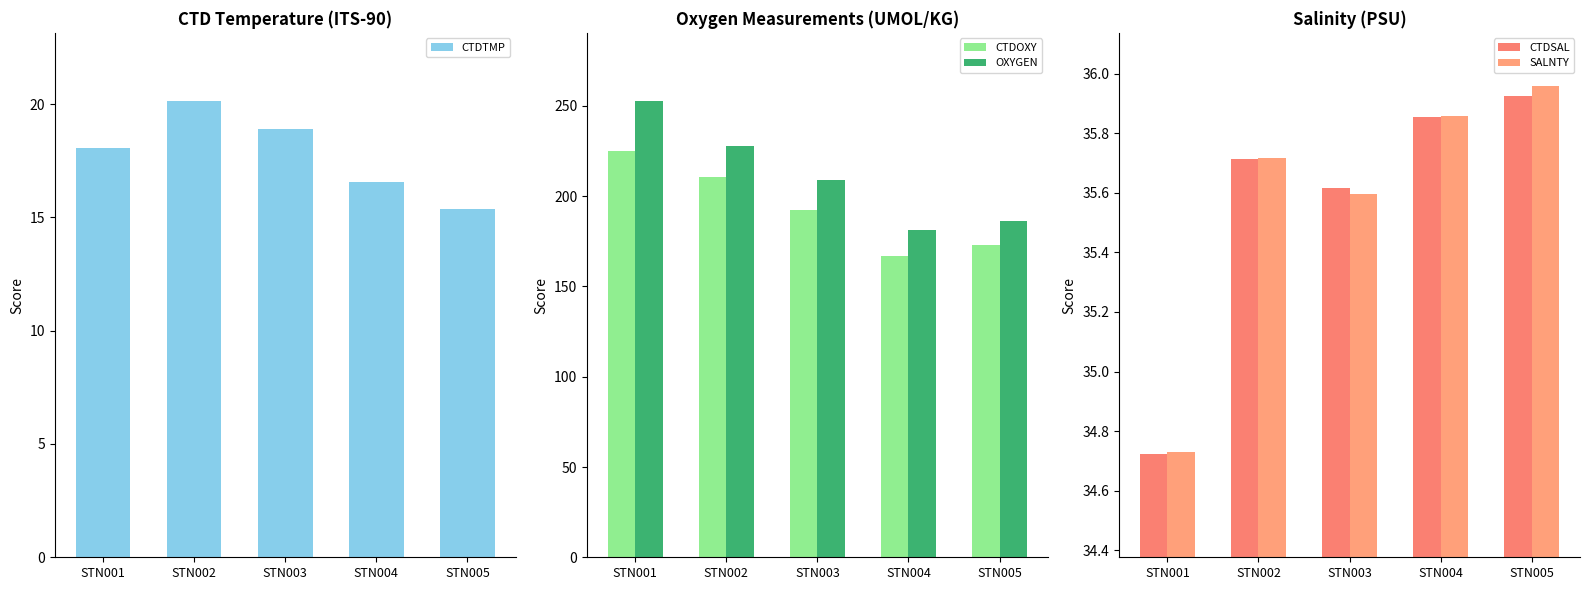

At which label is CTDOXY closest to 196?

STN003